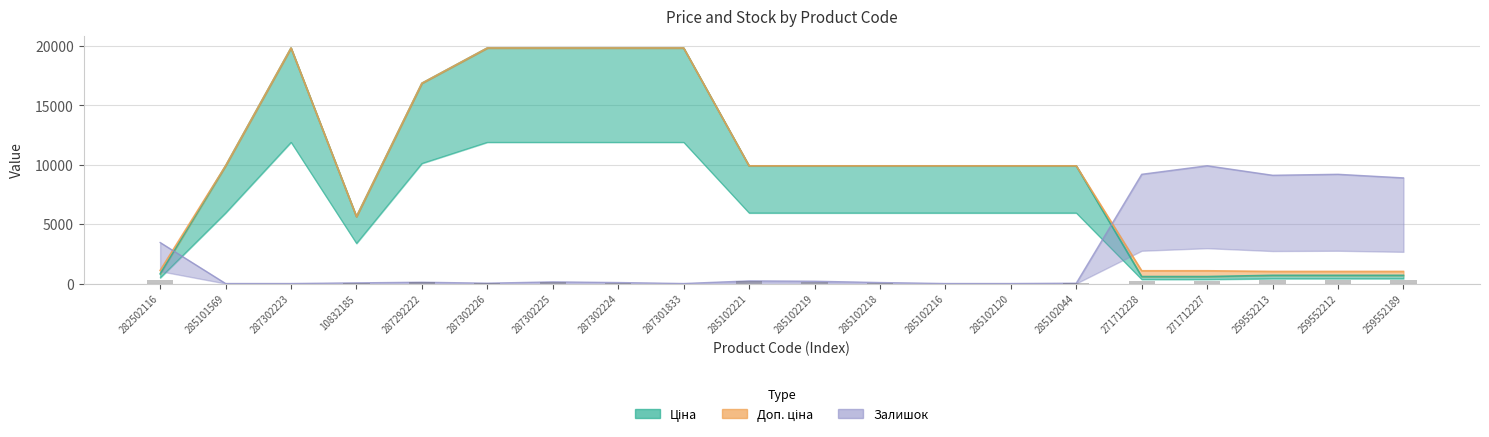

What is the average value of the Ціна series?

9753.3